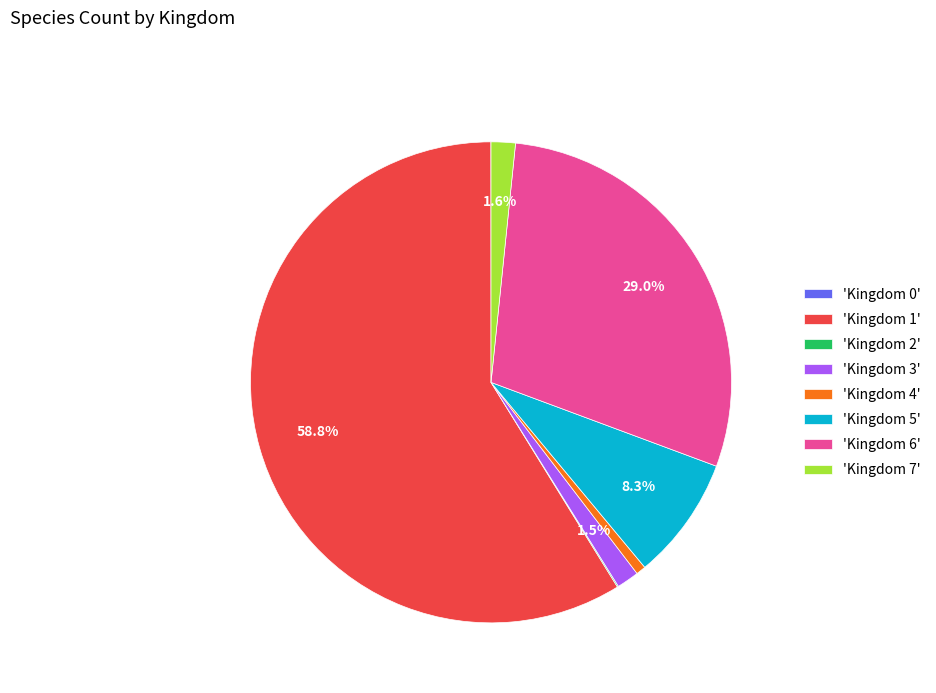

Does 'Kingdom 5' account for over 50% of the chart?

No